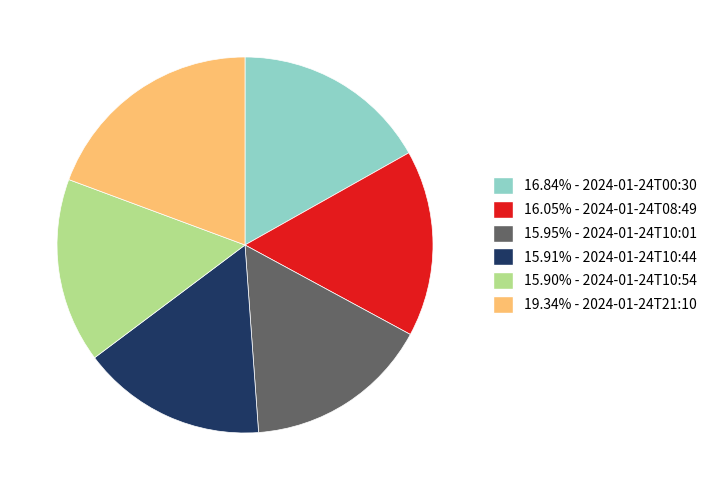

Is there any slice that represents more than half of the pie?

No